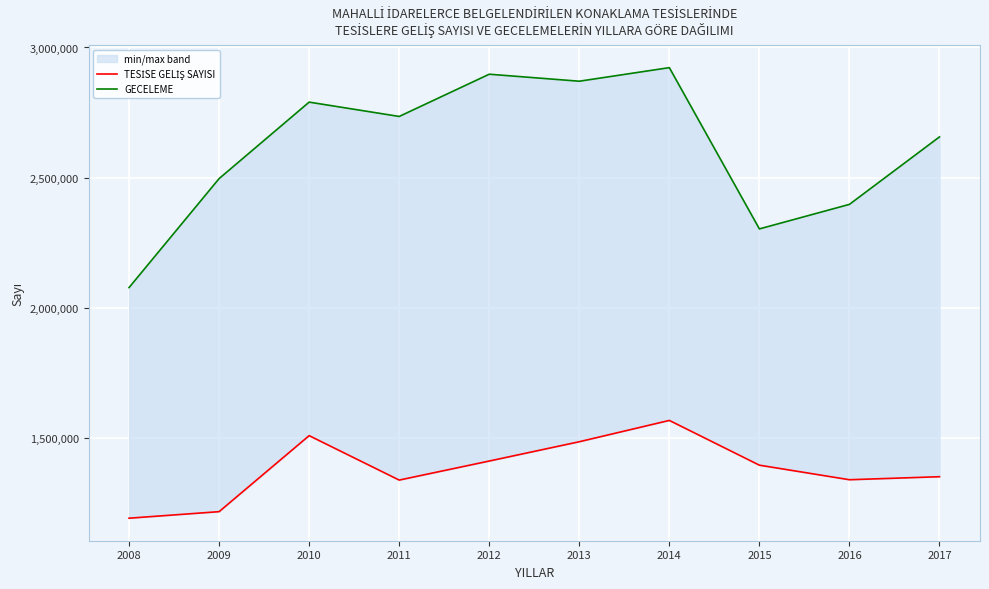

True or false: TESİSE GELİŞ SAYISI and GECELEME intersect in this chart.

False